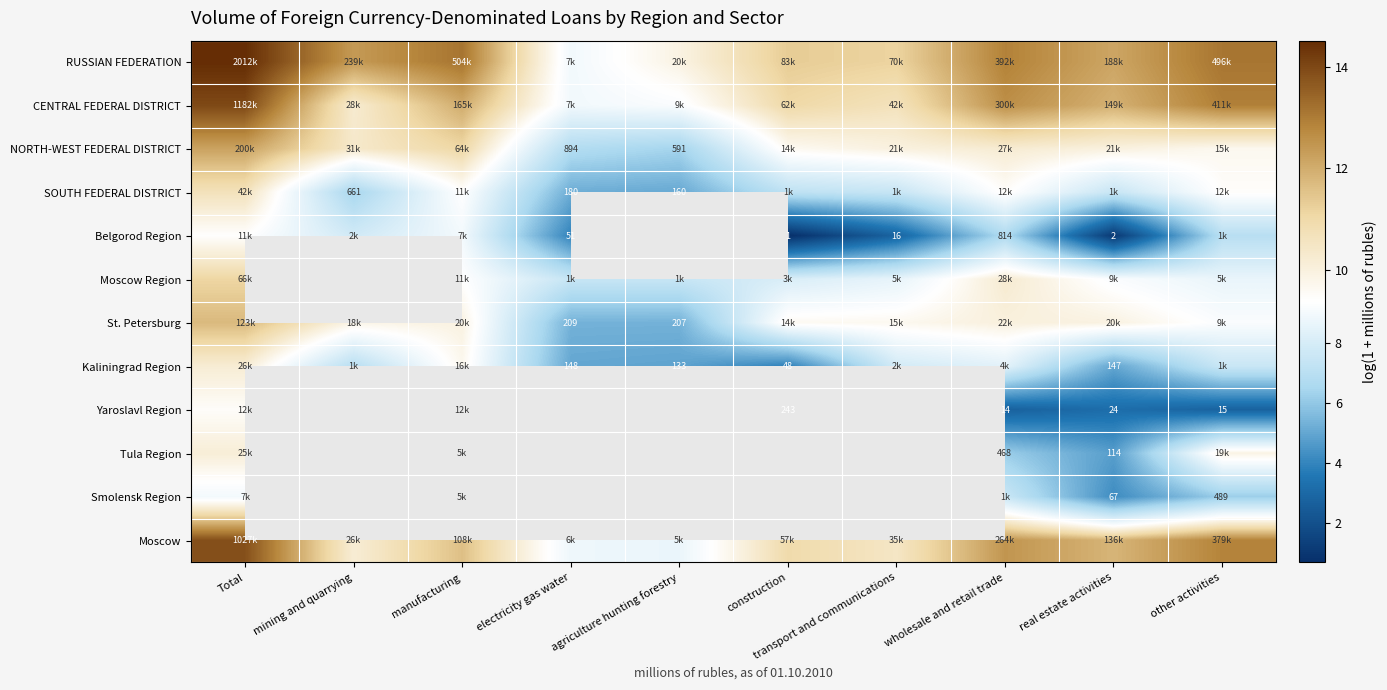

At which category does the chart reach its peak across all series?

Total